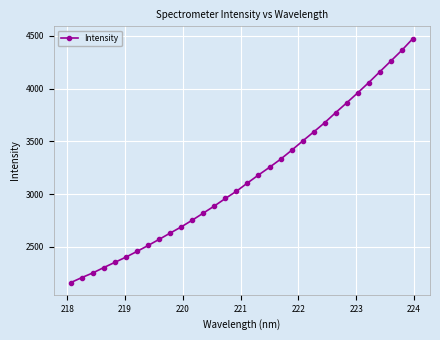

What is the maximum value shown in the chart?

4474.8